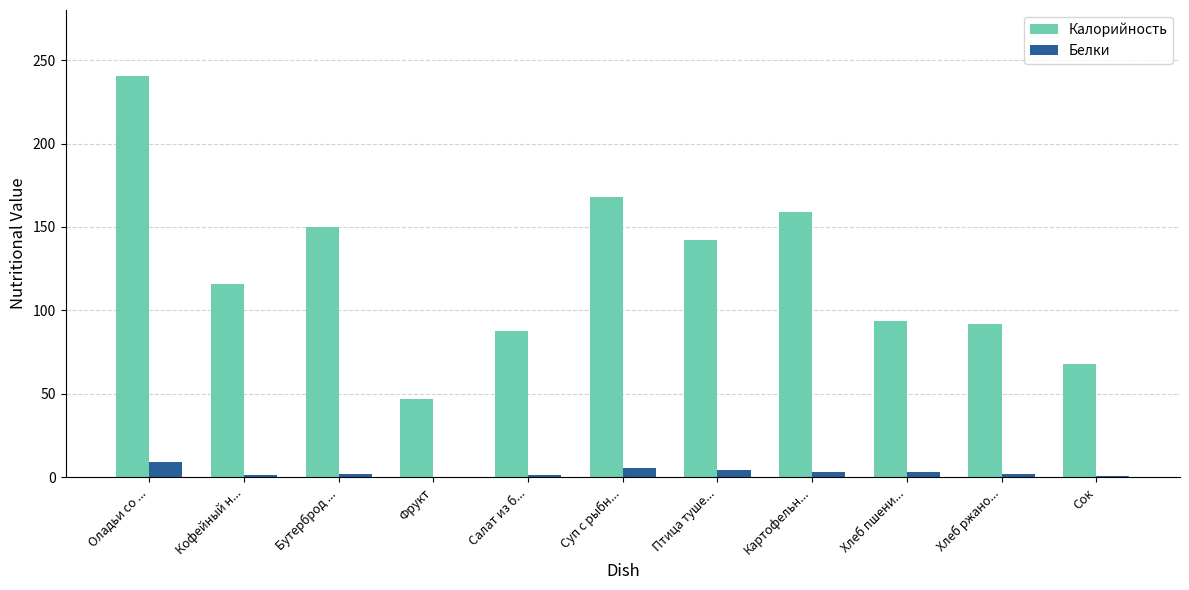

True or false: Калорийность has a value of 116.0 at Кофейный н....

True